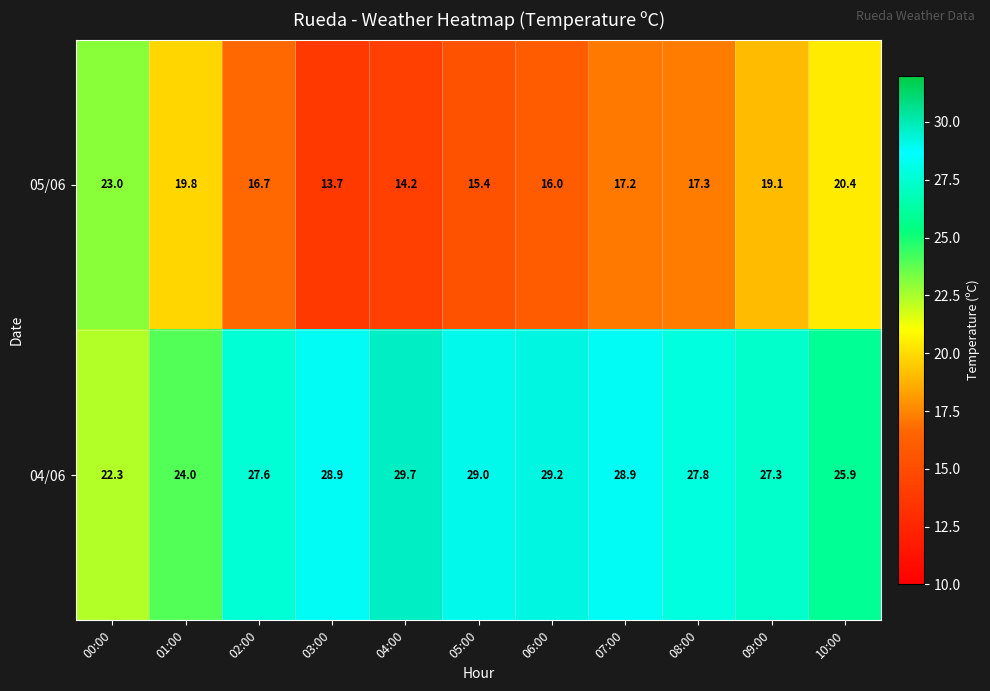

What is the spread (max minus min) of values at 03:00?

15.2